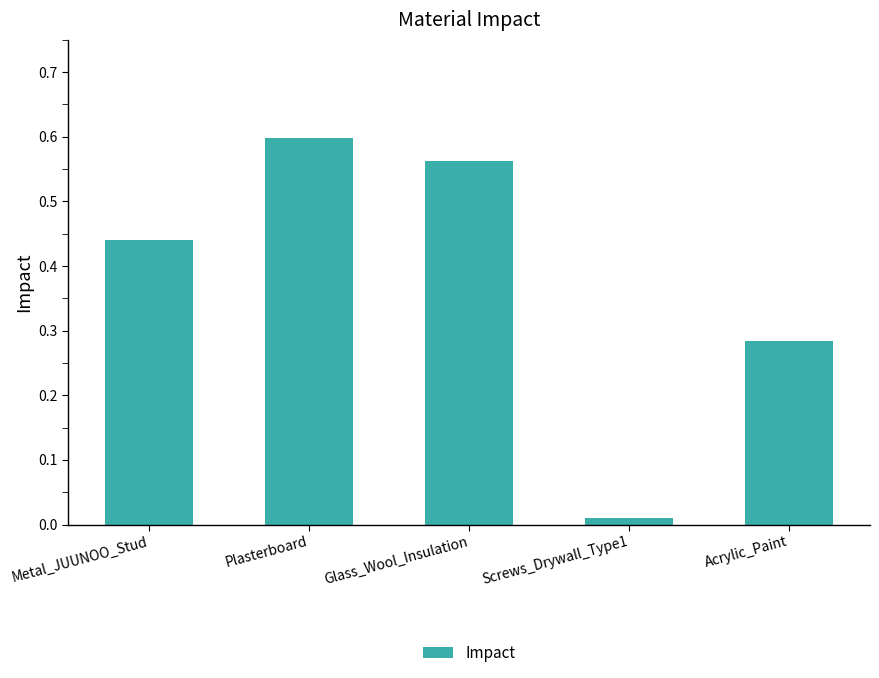

What is the change in value from Plasterboard to Screws_Drywall_Type1?

-0.6